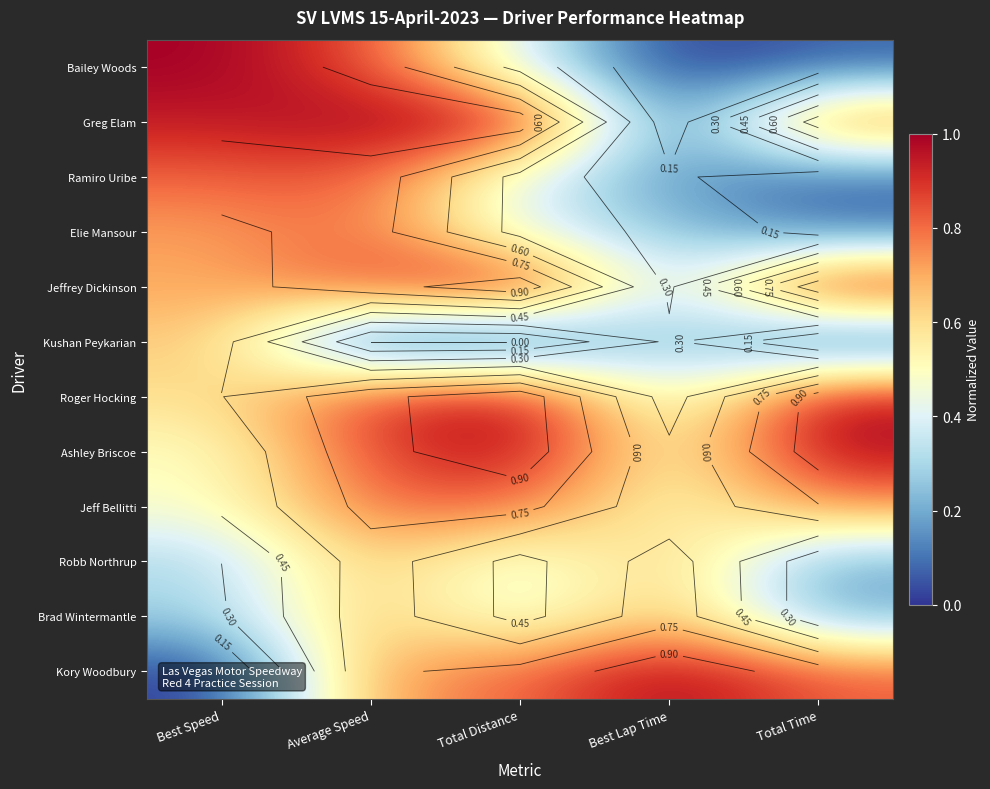

What is the spread (max minus min) of values at Total Distance?

1.0